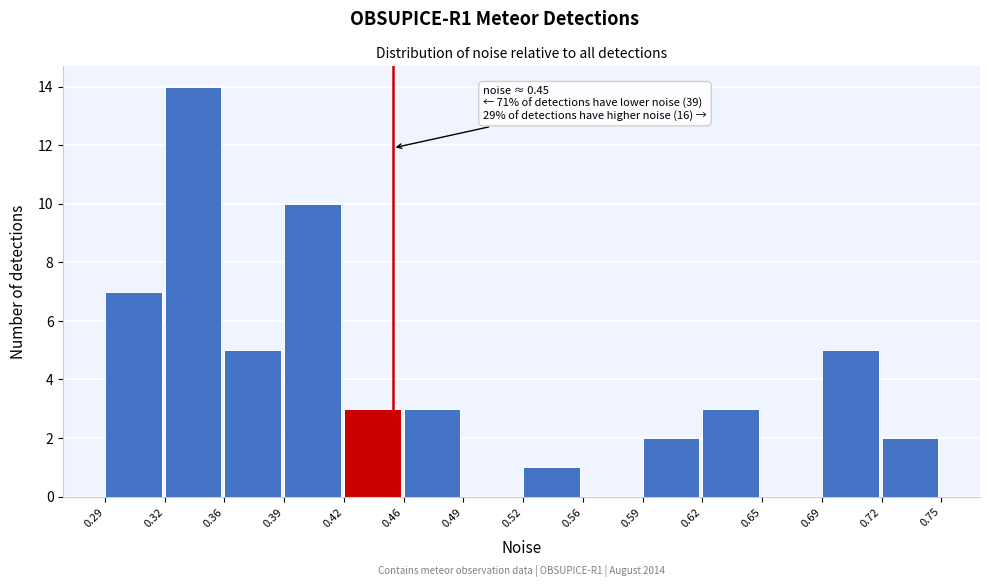

Which range on the x-axis has the tallest bar?

0.32 to 0.36